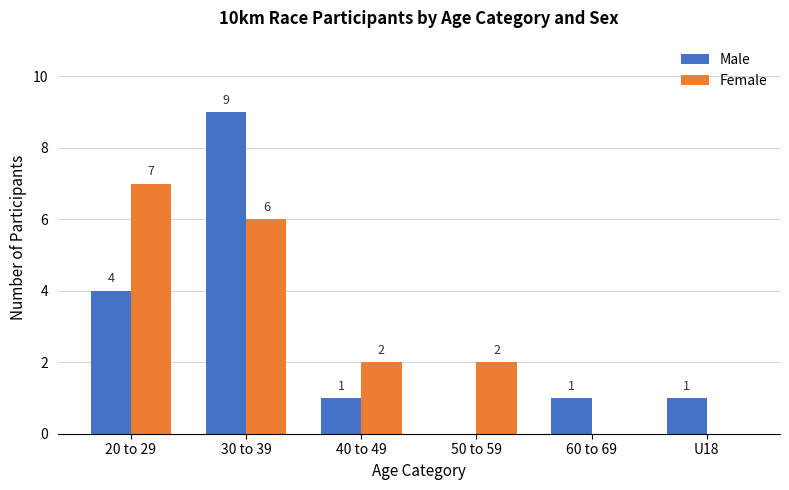

Which series has the largest total across all categories?

Female